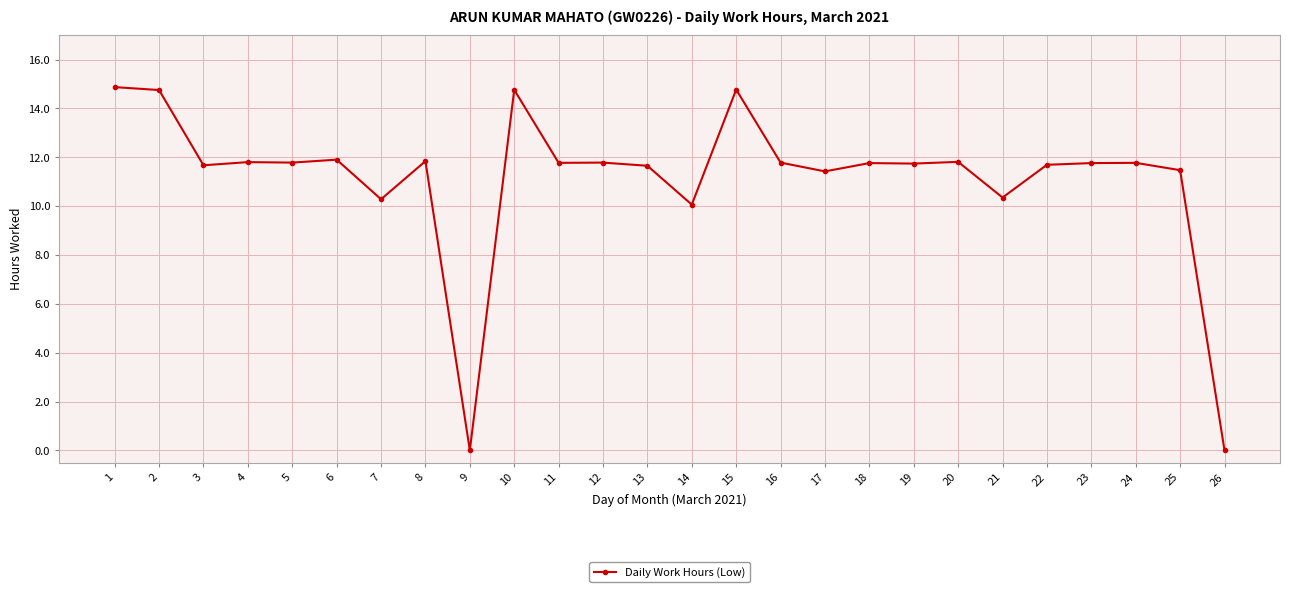

The chart shows a value of 4.6 at 1. True or false?

False